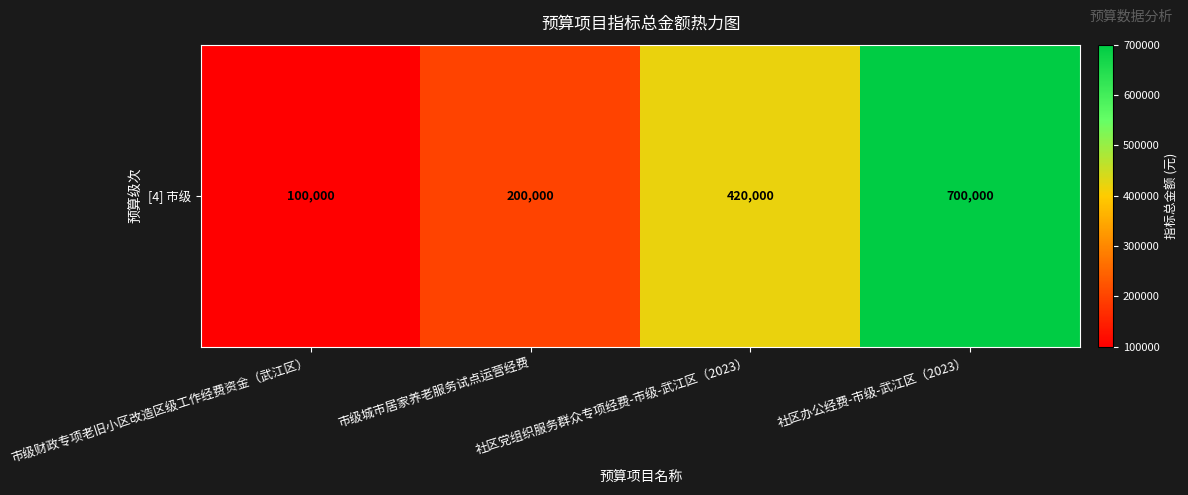

What is the change in value from 市级财政专项老旧小区改造区级工作经费资金（武江区） to 市级城市居家养老服务试点运营经费?

+100000